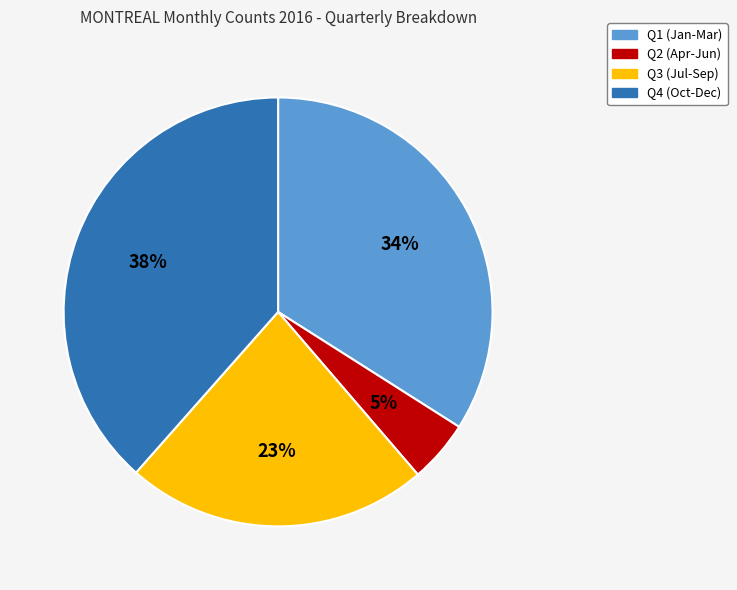

Count the number of slices in the pie.

4